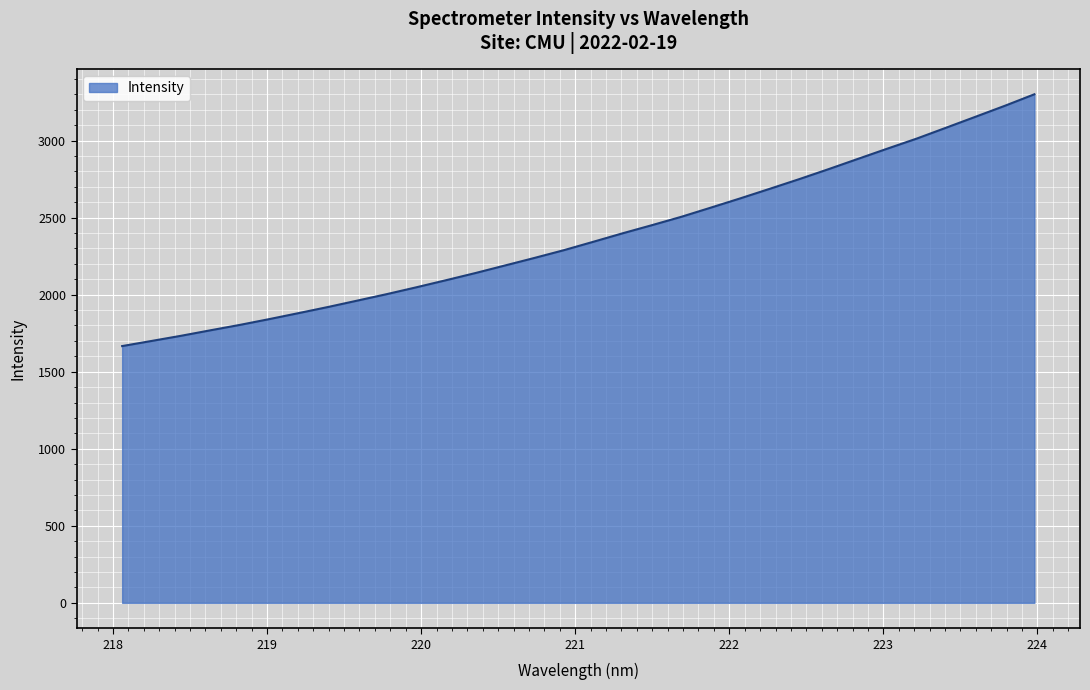

What is the minimum value shown in the chart?

1666.4